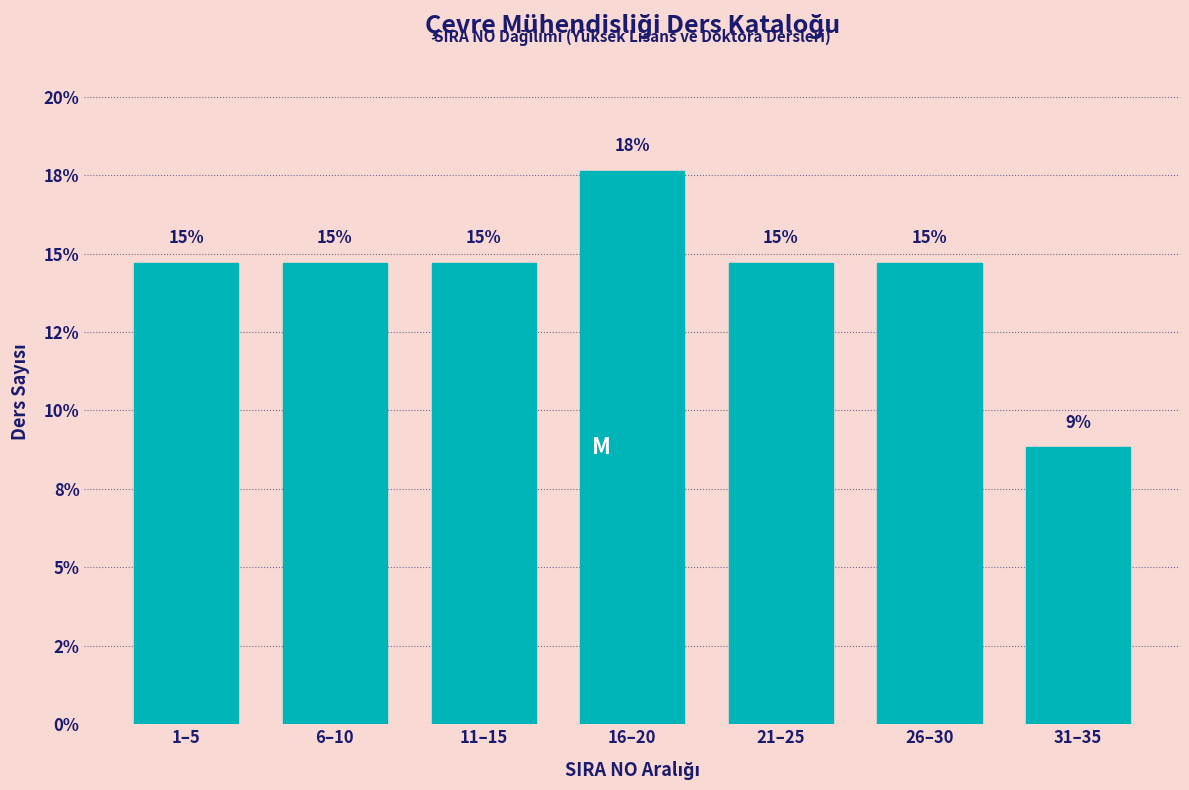

Are the bars horizontal?

No